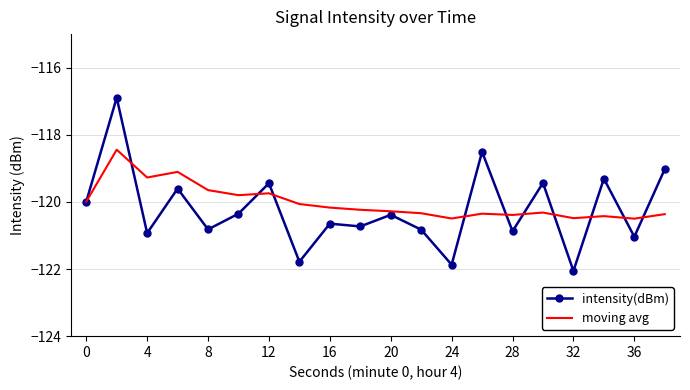

List the series in order of their peak value, lowest first.

moving avg, intensity(dBm)